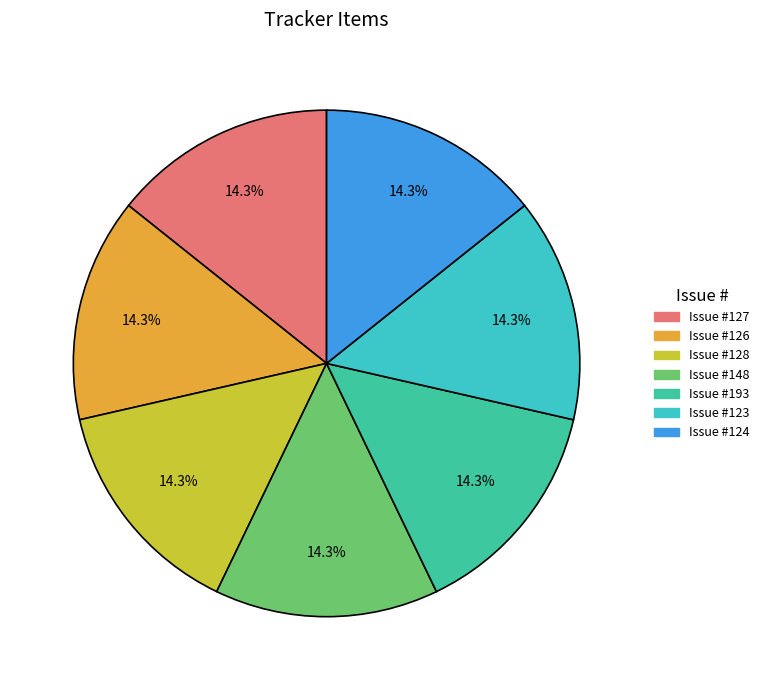

Count the number of slices in the pie.

7